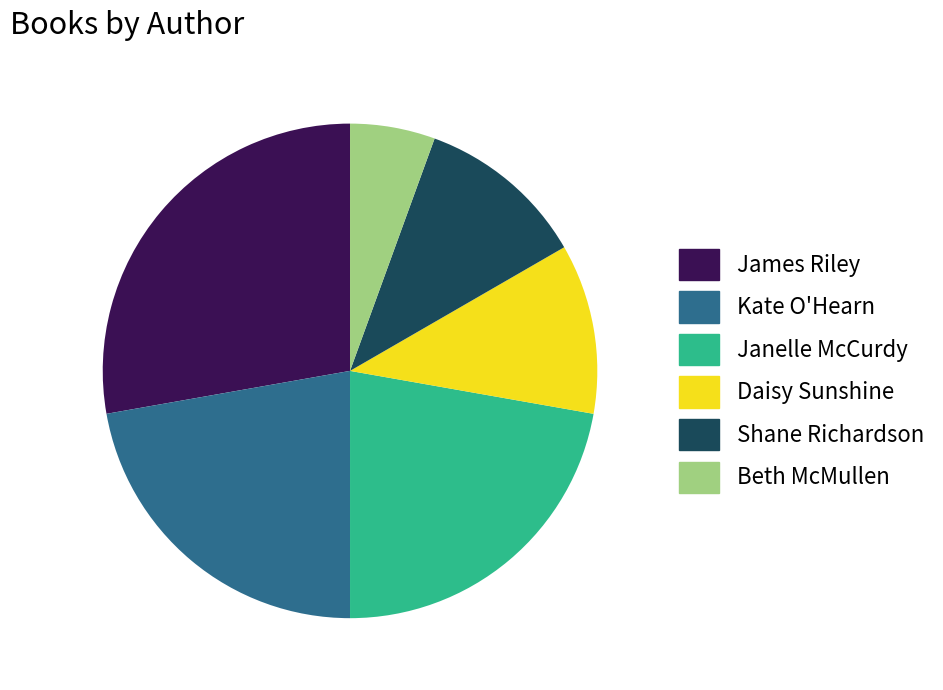

Which has a higher value, Kate O'Hearn or James Riley?

James Riley